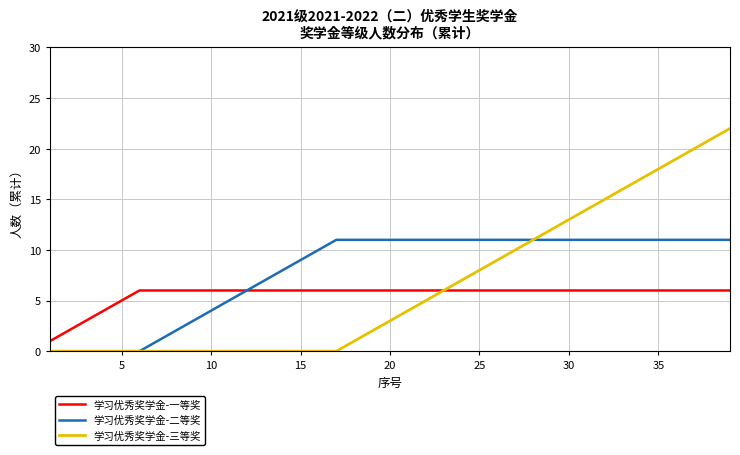

Which series has the widest spread of values?

学习优秀奖学金-三等奖